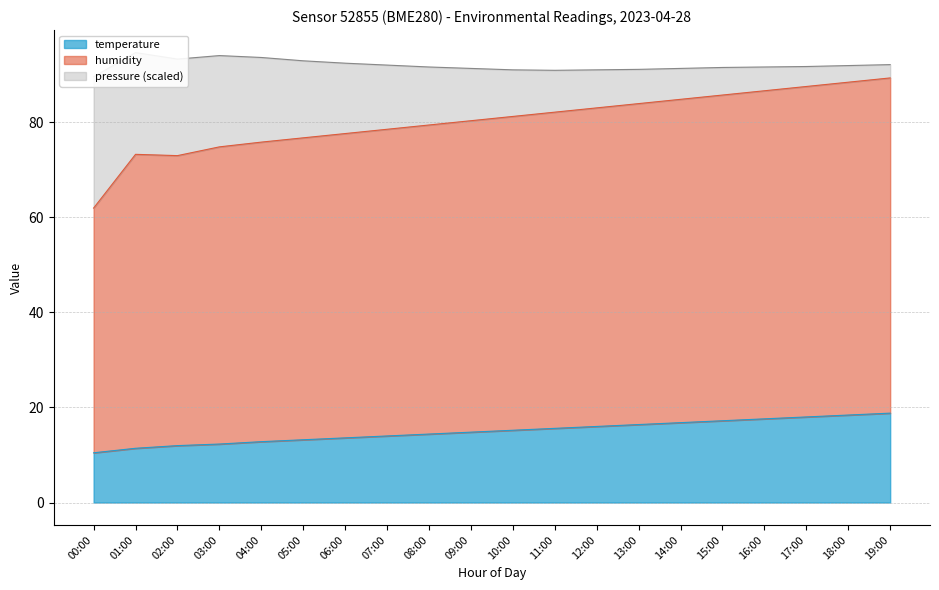

Is the value of pressure at 13:00 greater than the value of temperature at 00:00?

Yes